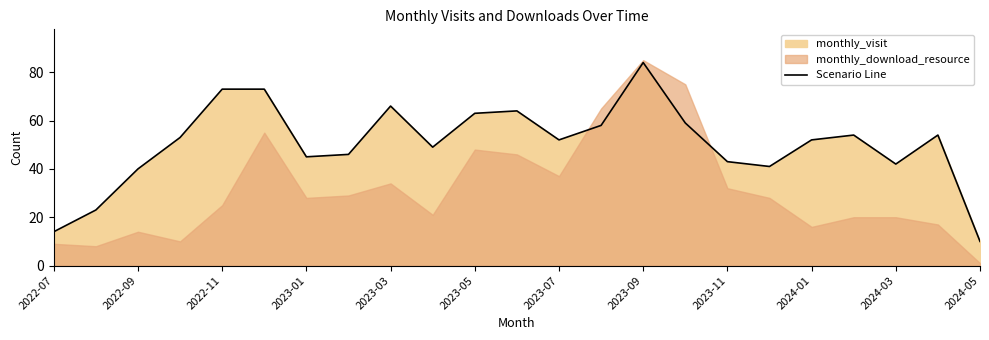

The value of Scenario Line at 2023-03 is 66. True or false?

True